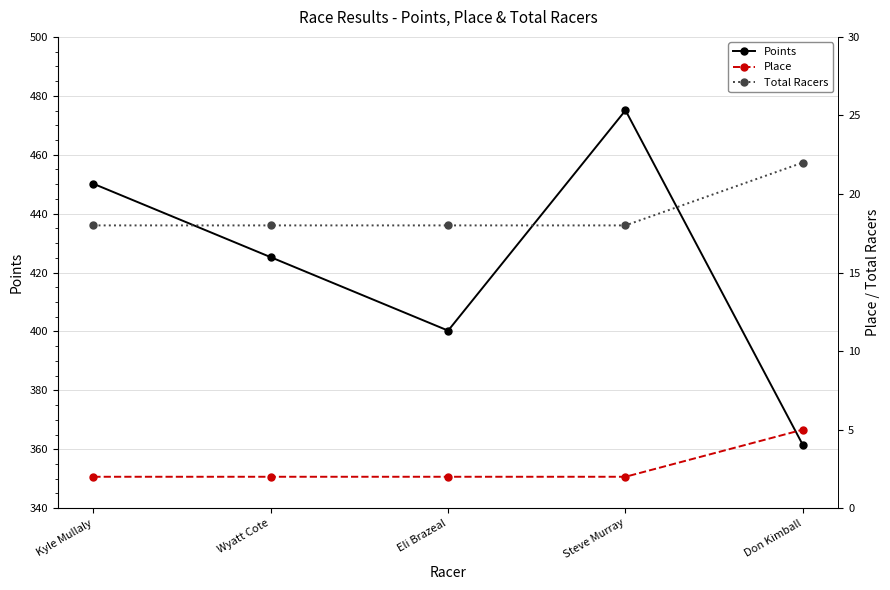

Reading left to right, extract all data points from this chart.

Points: 450.1	425.2	400.3	475.1	361.4
Place: 2.0	2.0	2.0	2.0	5.0
Total Racers: 18.0	18.0	18.0	18.0	22.0